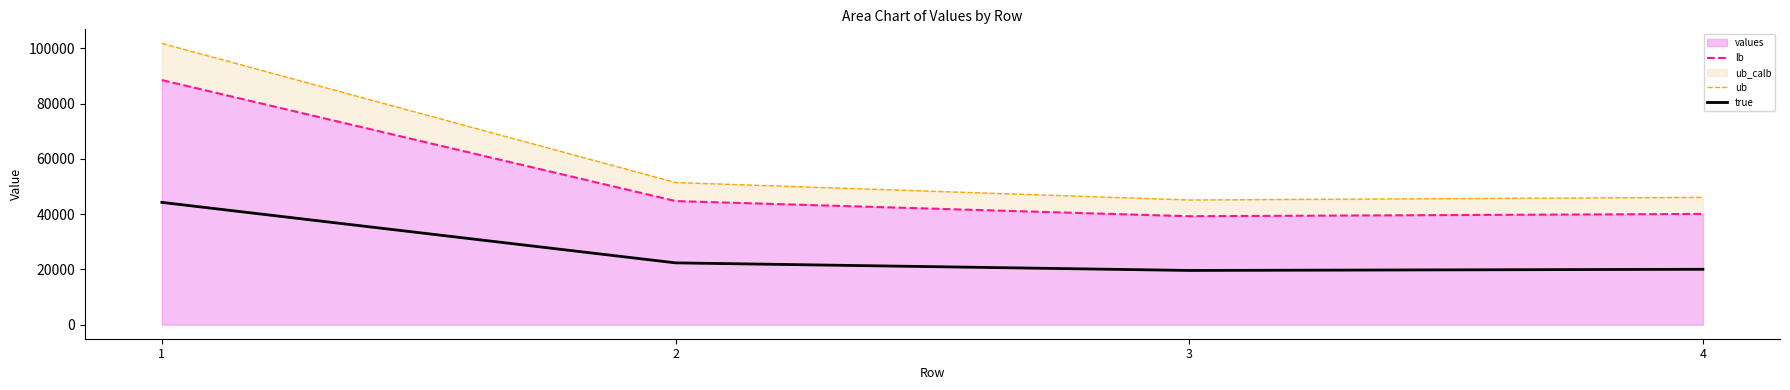

Which series has the widest spread of values?

ub